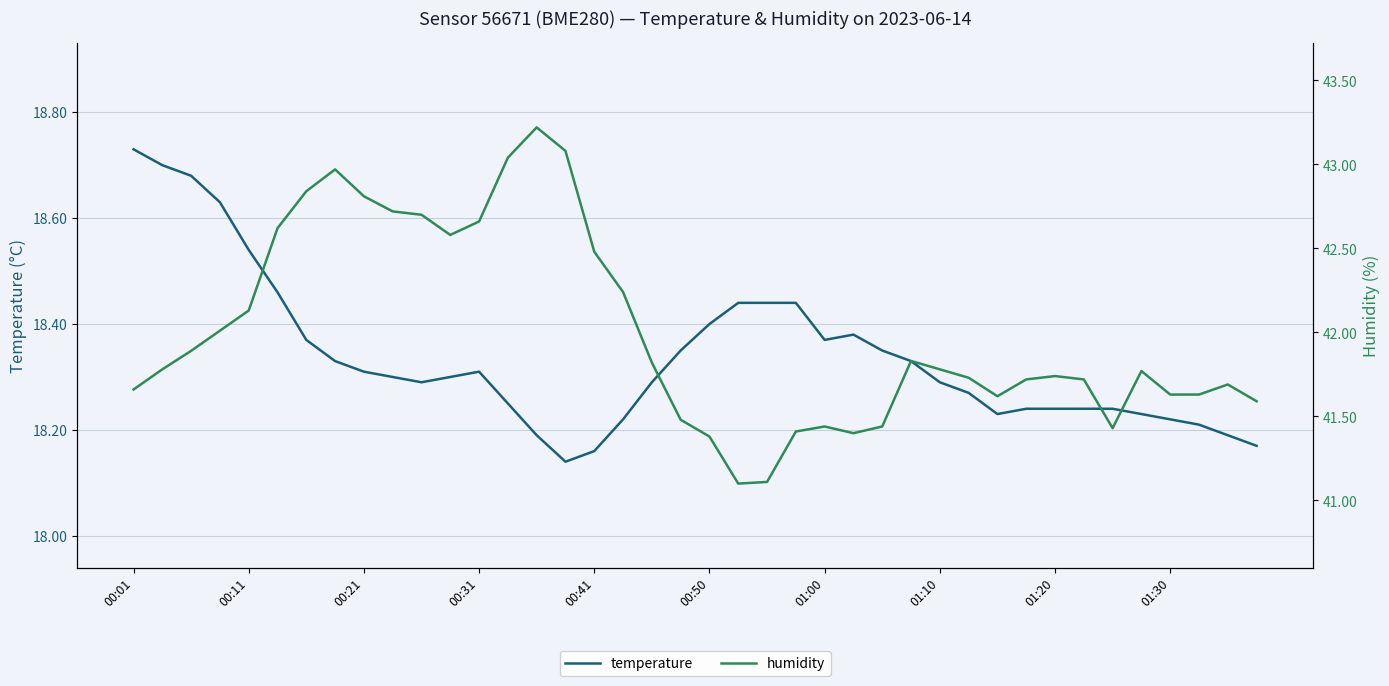

What is the value of the humidity point at the 38th from the left?

41.6